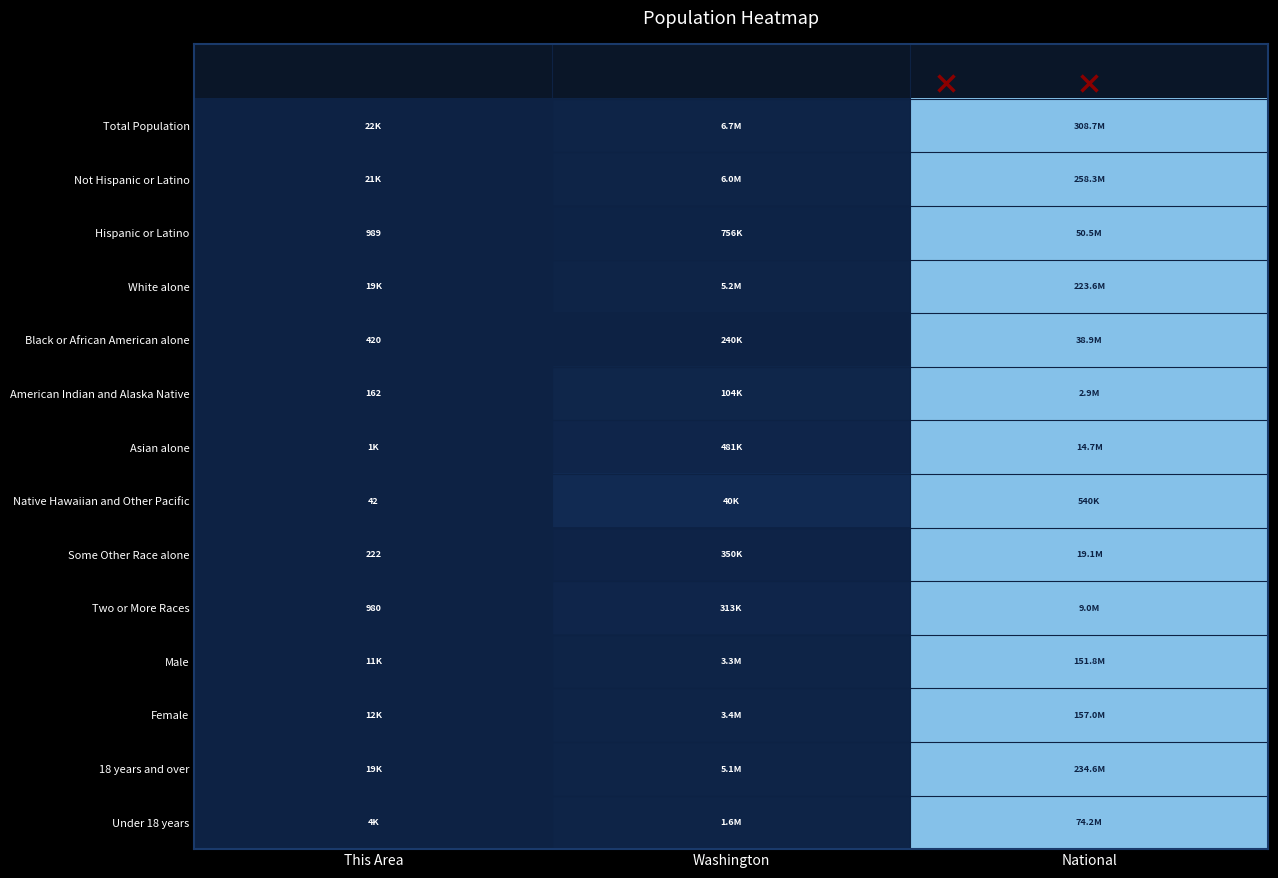

How many distinct data groups are displayed?

14